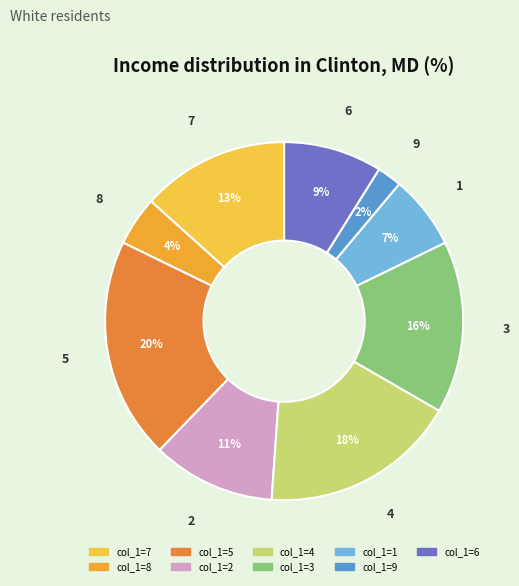

To the nearest percent, what is the average slice percentage?

11%